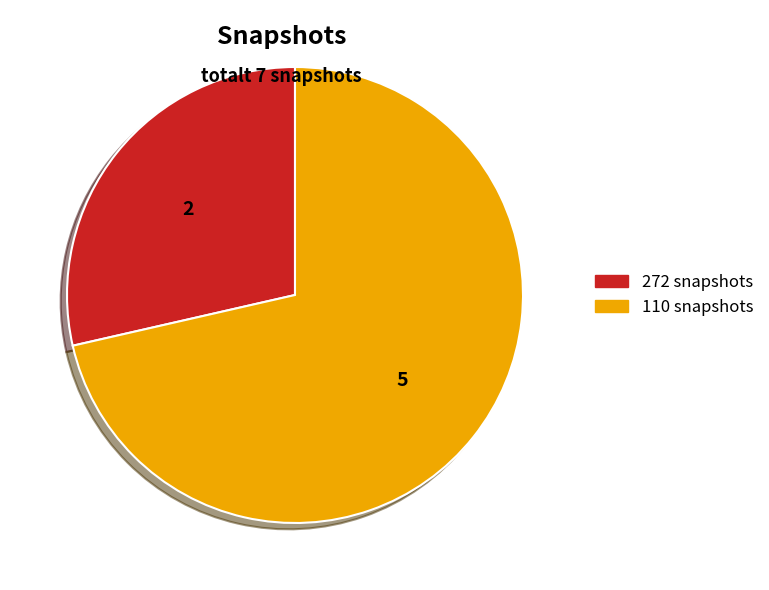

Is there a majority slice in this chart?

Yes